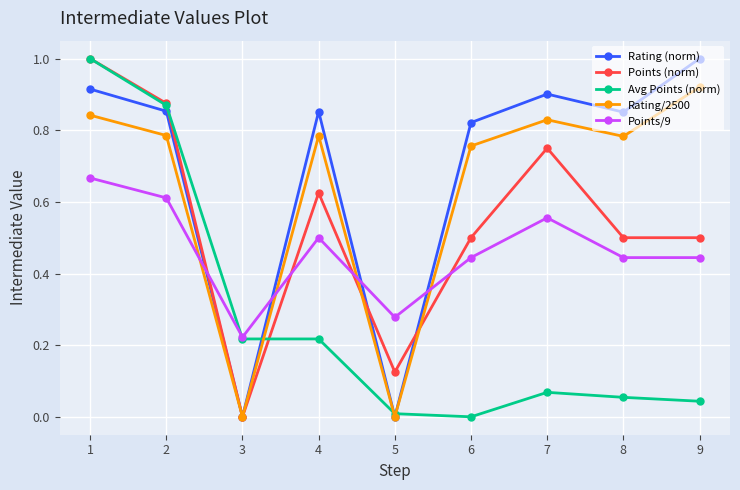

The Avg Points (norm) series shows 0.0 at 9. True or false?

True